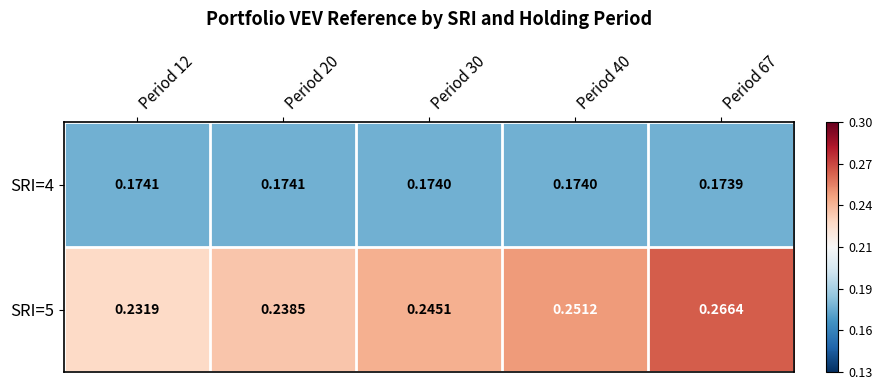

Which series changed the most between Period 12 and Period 20?

SRI=5